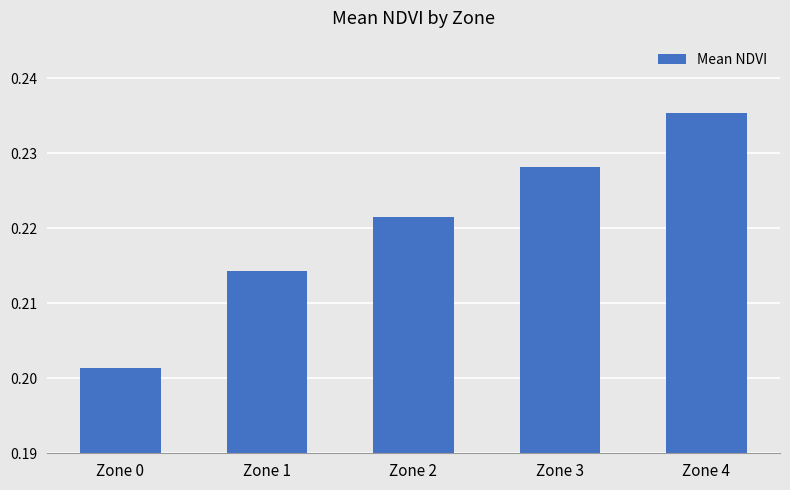

The chart shows a value of 0.3 at Zone 0. True or false?

False